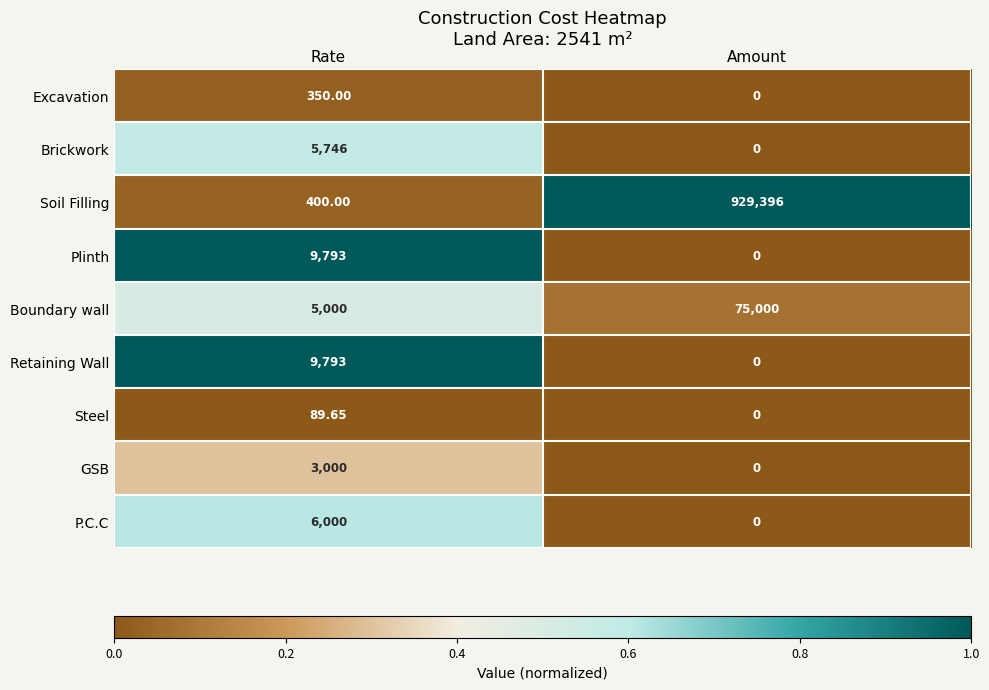

Which series has the widest spread of values?

Soil Filling